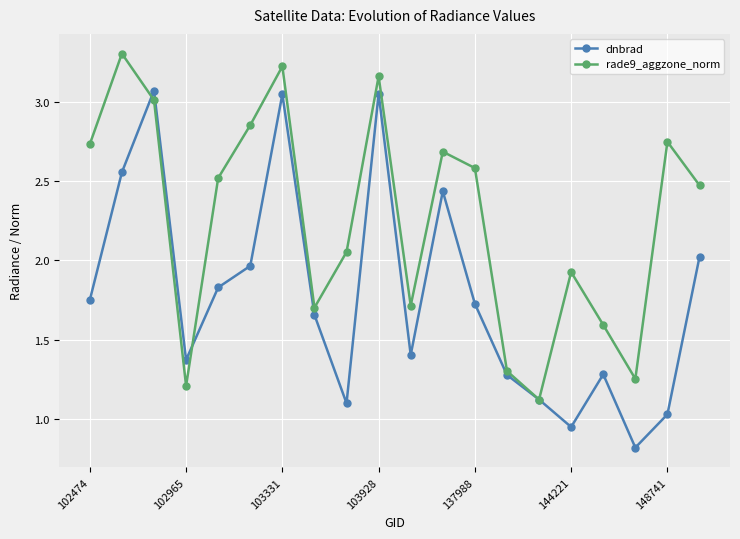

In dnbrad, how many points are lower than both neighbors (excluding endpoints)?

5